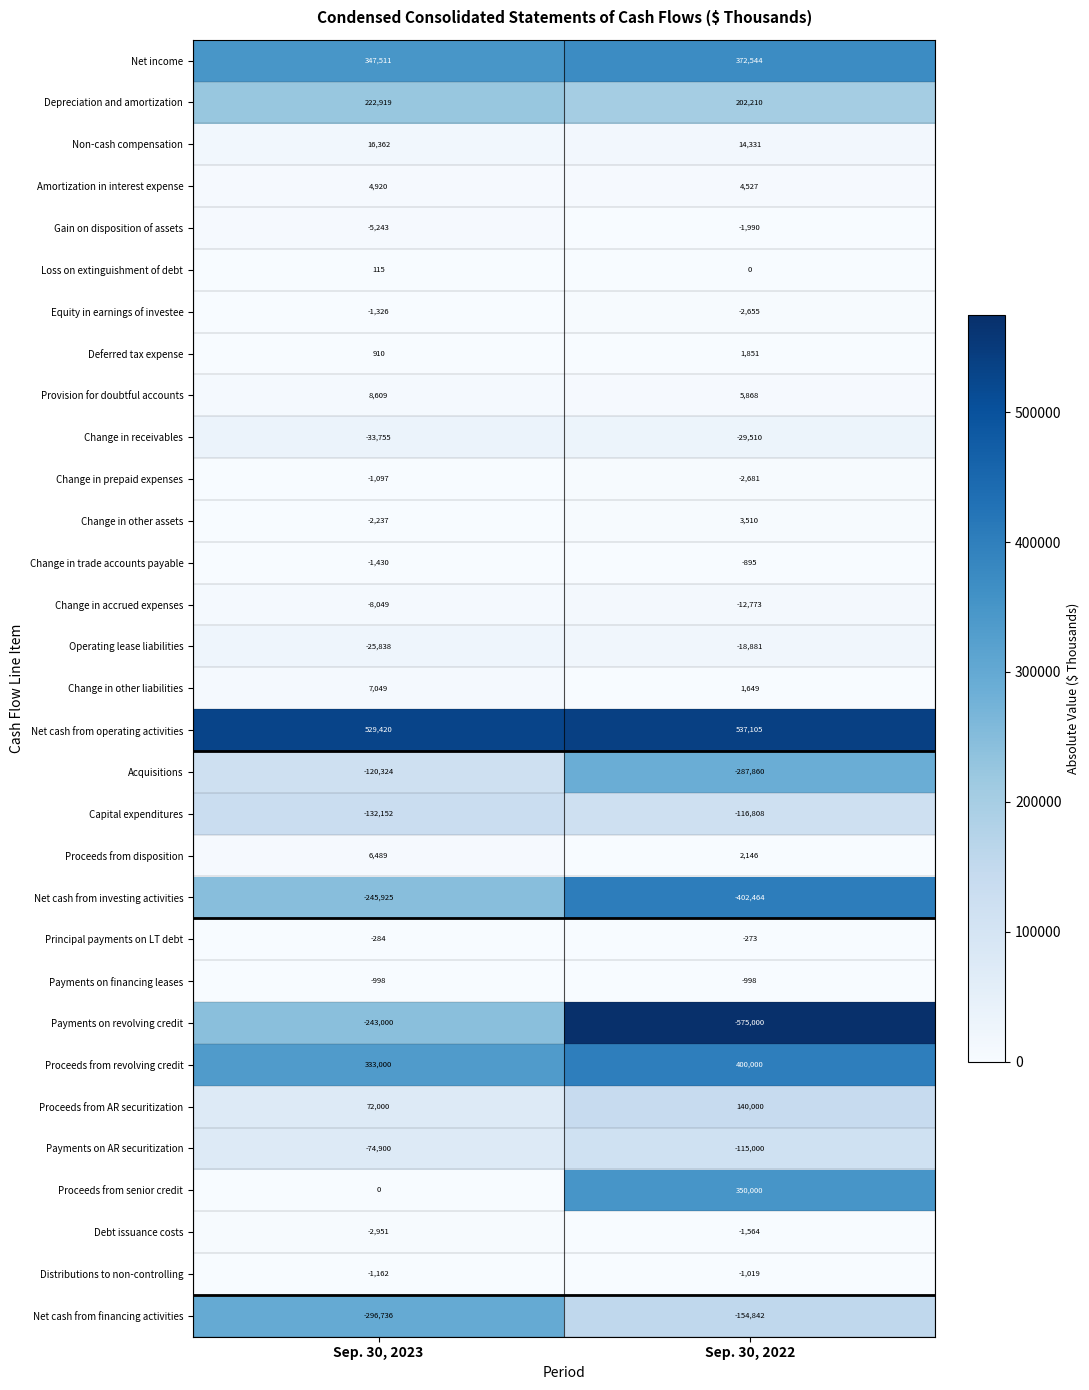

The value of Net cash from operating activities at Sep. 30, 2023 is 167029. True or false?

False